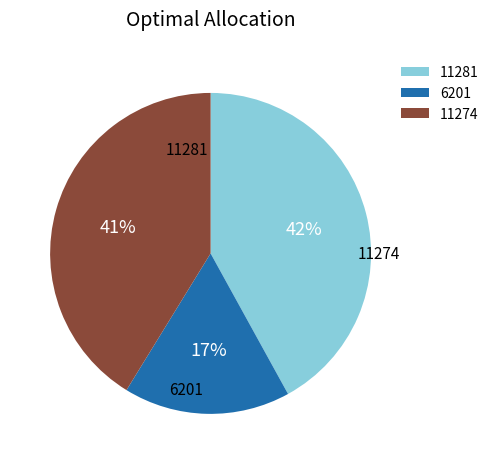

Which slice is the smallest?

6201